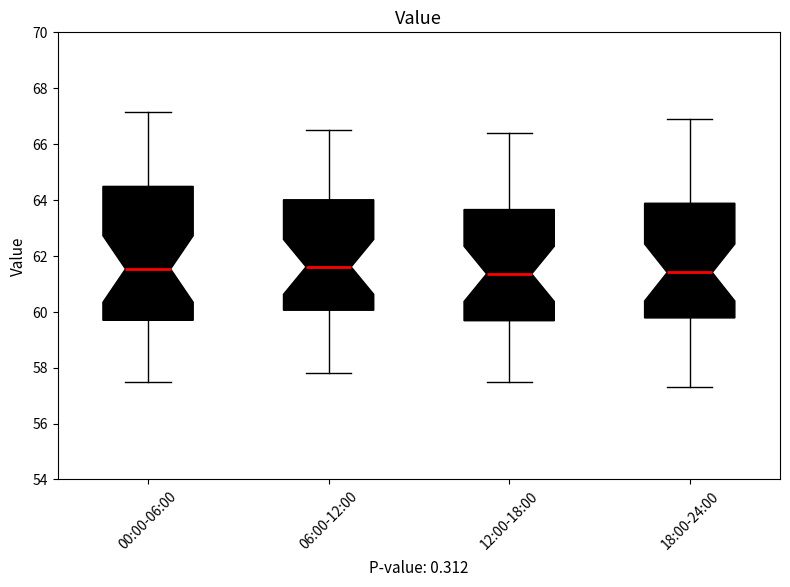

Where does the lower whisker of the box for 18:00-24:00 end on the y-axis? The values are not printed on the chart, so give them approximately, as read against the axis.

57.4